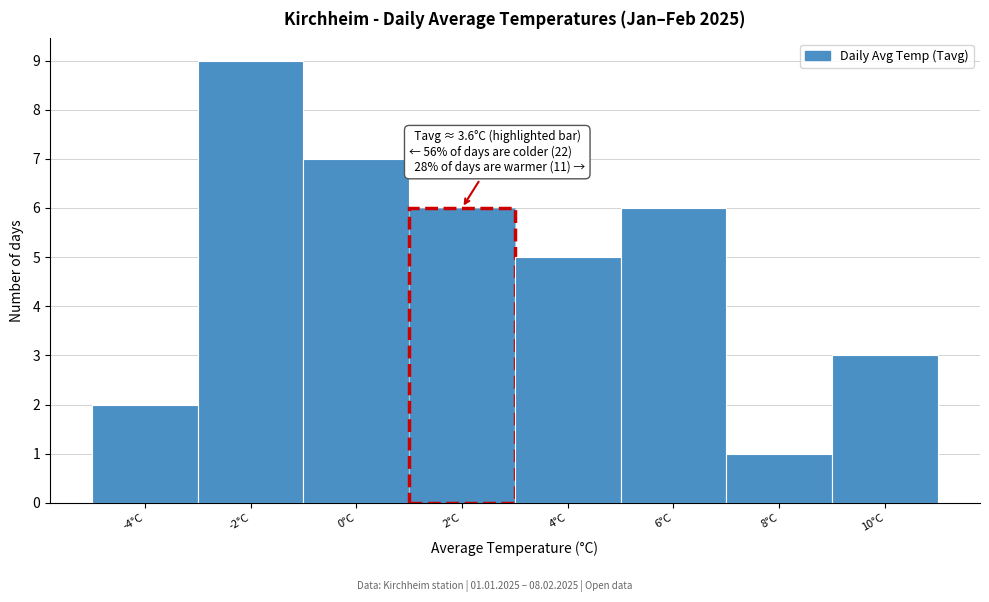

Reading left to right, extract all data points from this chart.

-4°C=2	-2°C=9	0°C=7	2°C=6	4°C=5	6°C=6	8°C=1	10°C=3